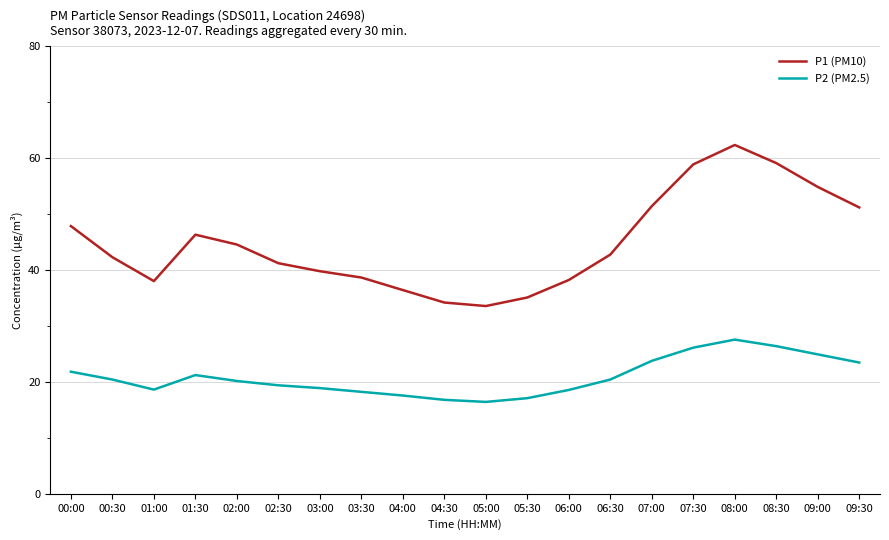

Is the value of P2 (PM2.5) at 01:00 greater than the value of P1 (PM10) at 09:00?

No